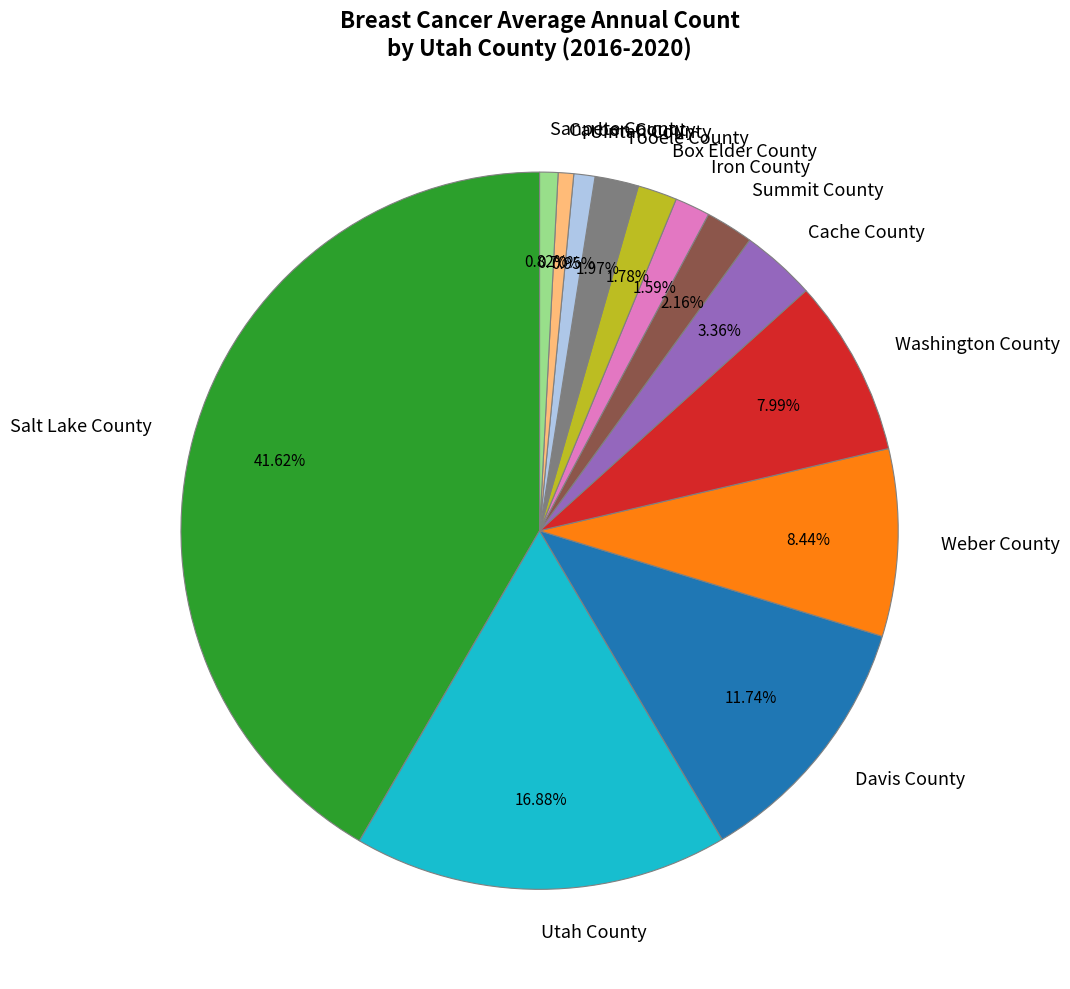

Does any single category account for the majority?

No